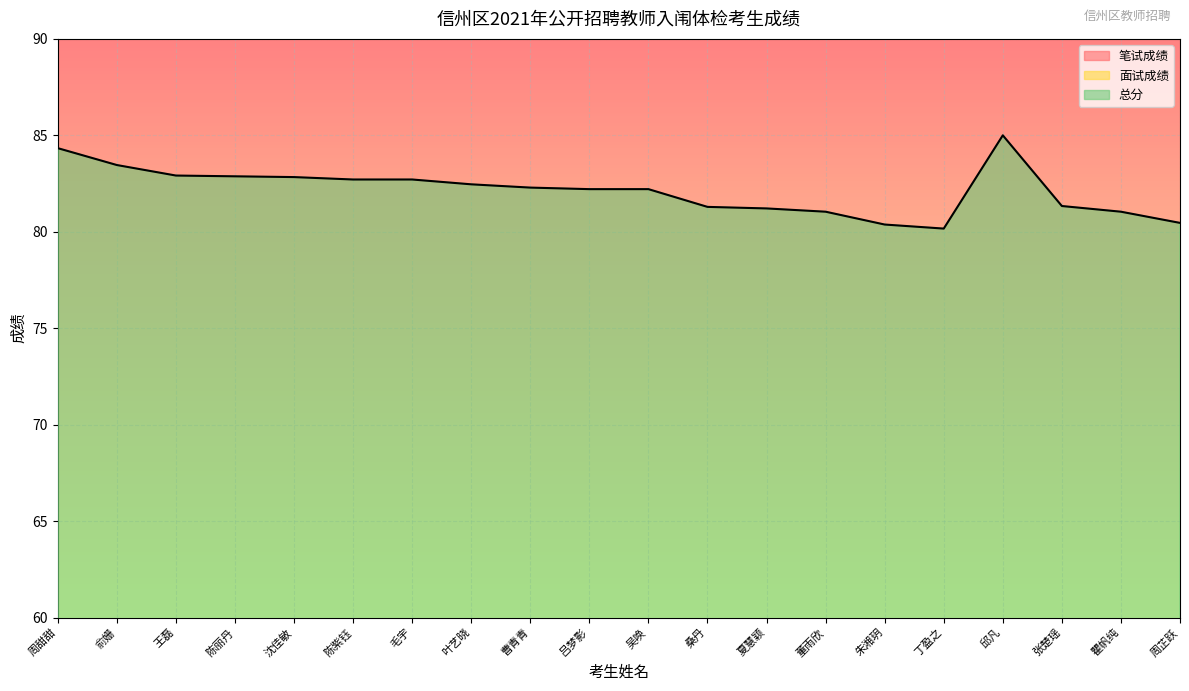

True or false: 总分 and 面试成绩 cross at least once.

False